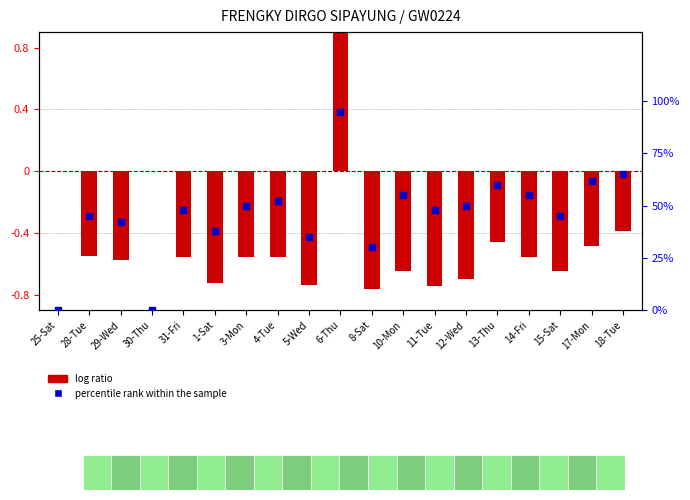

At how many categories does at least one series exceed 9?

17